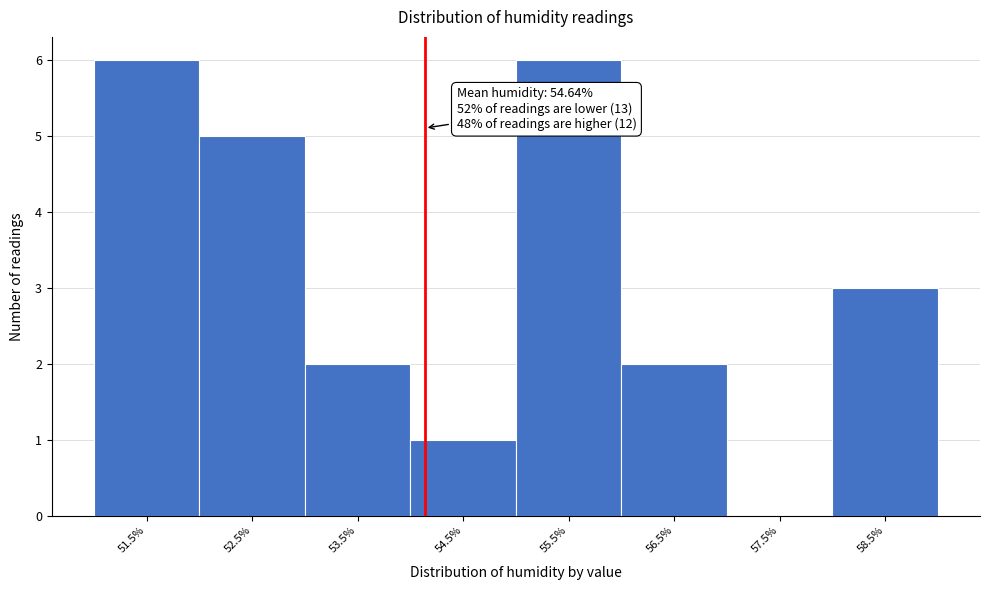

Reading left to right, extract all data points from this chart.

51.5%=6	52.5%=5	53.5%=2	54.5%=1	55.5%=6	56.5%=2	57.5%=0	58.5%=3